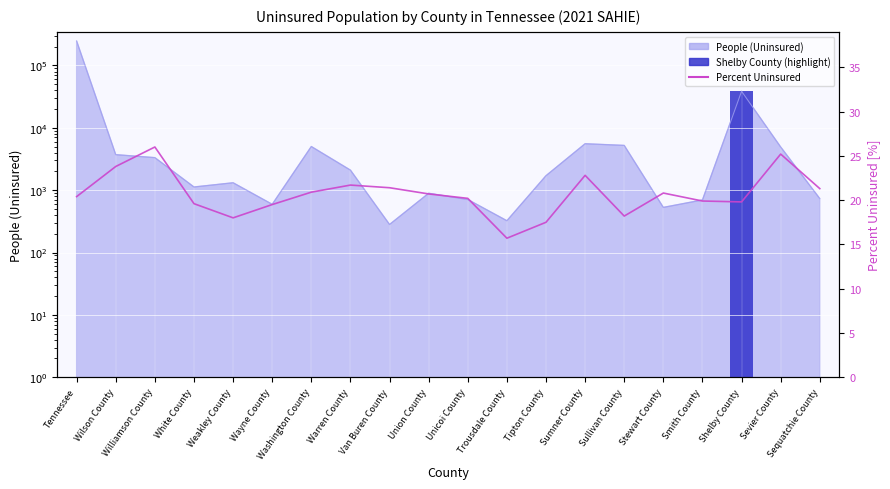

What is the label of the 15th bar from the right?

Wayne County